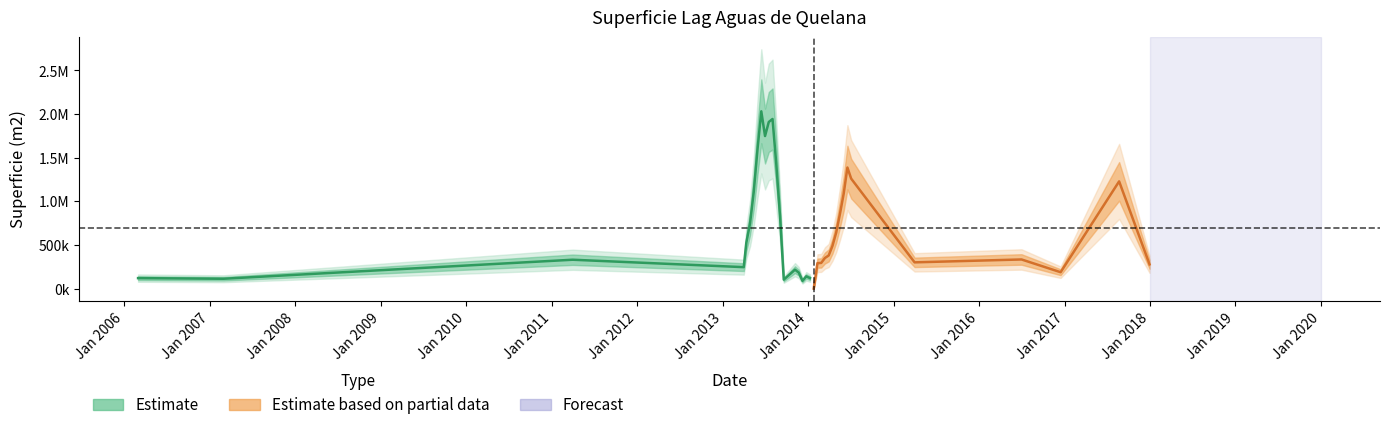

What is the difference between the second highest and second lowest values?

1854900